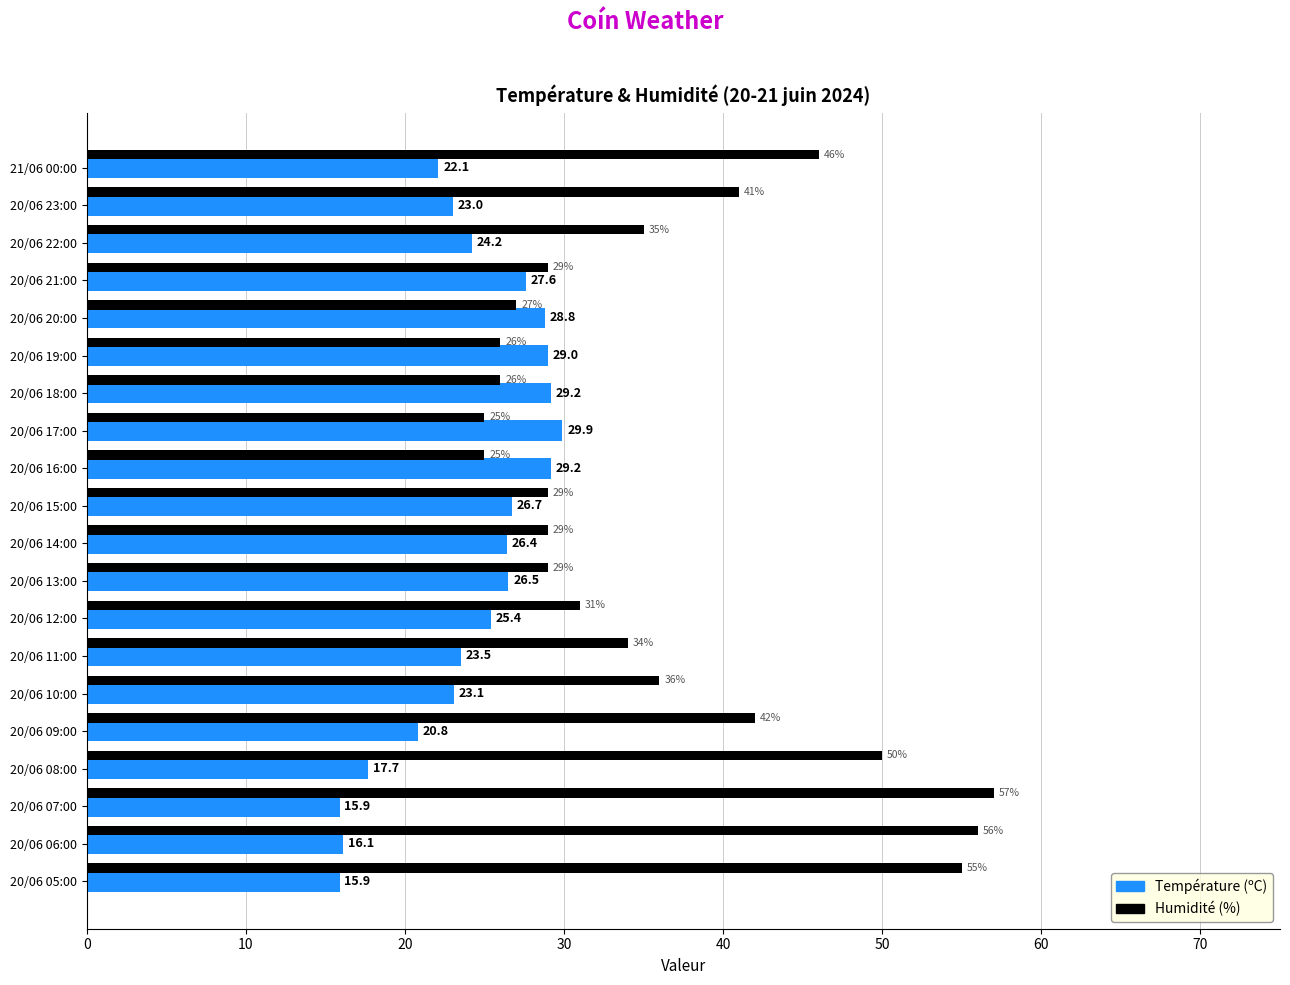

List the series in order of their overall mean, lowest first.

Température (ºC), Humidité (%)